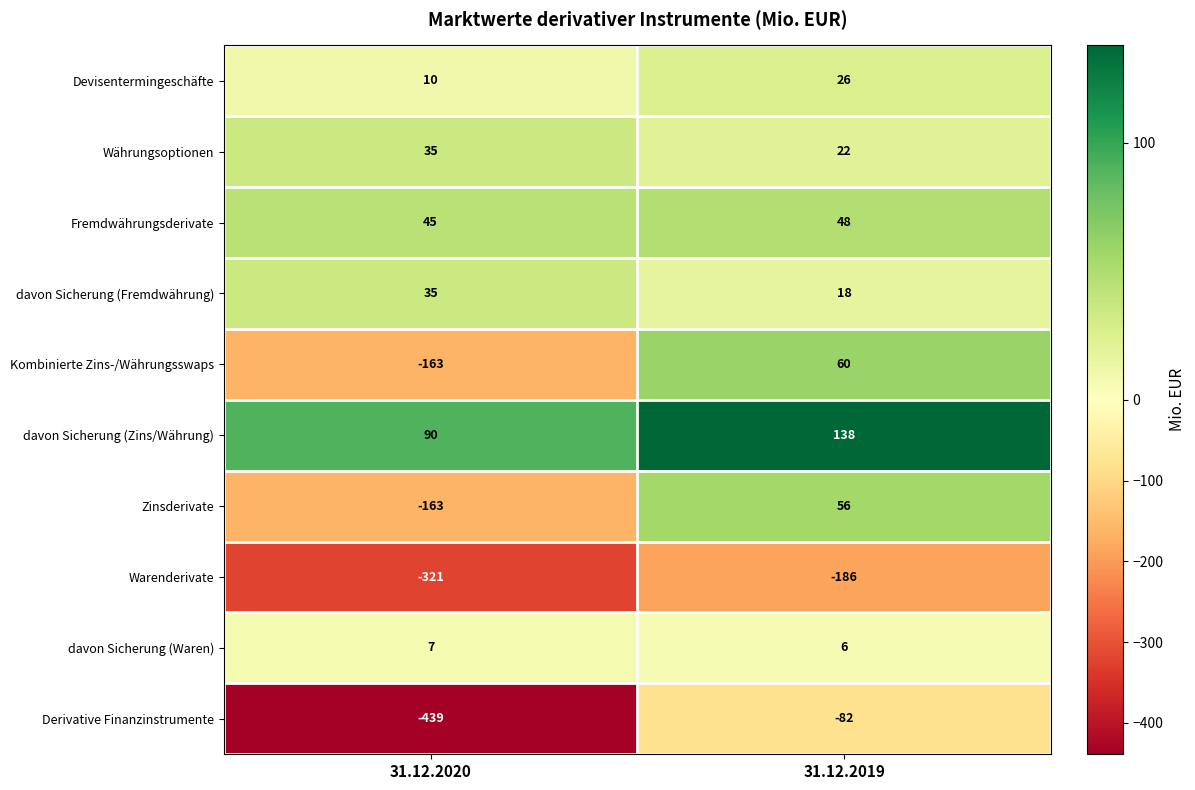

List the labels in order of Devisentermingeschäfte value, largest first.

31.12.2019, 31.12.2020